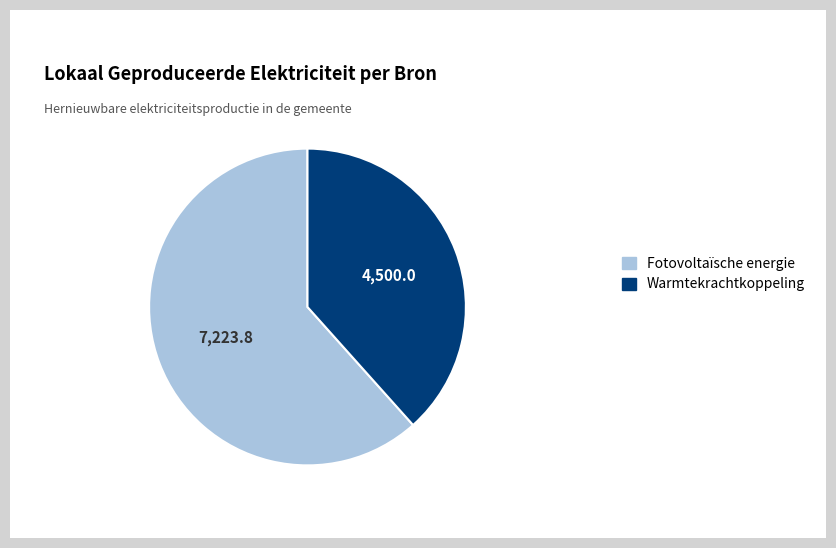

Rank the categories by value from highest to lowest.

Fotovoltaïsche energie, Warmtekrachtkoppeling